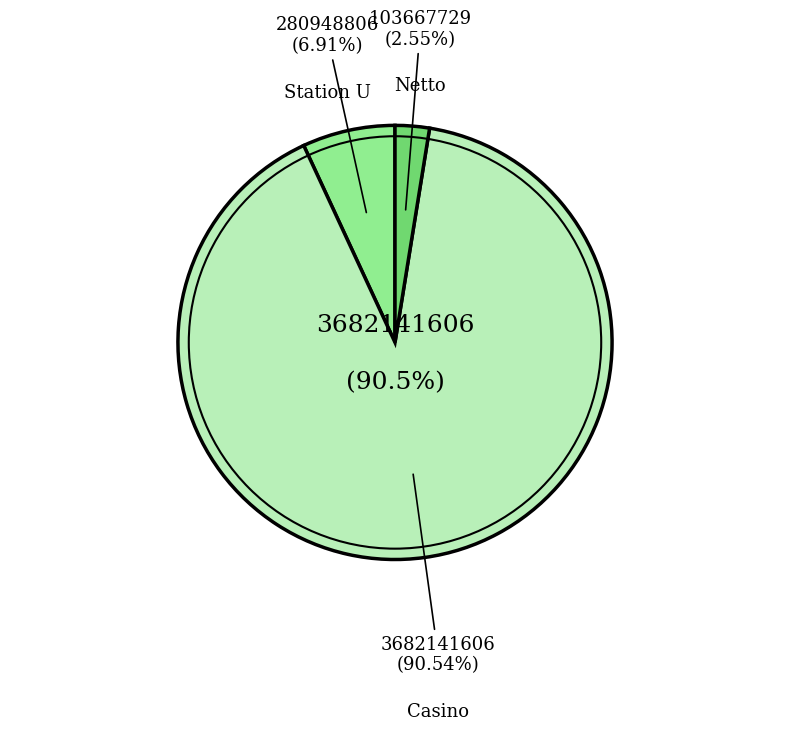

How many segments does this pie chart have?

3